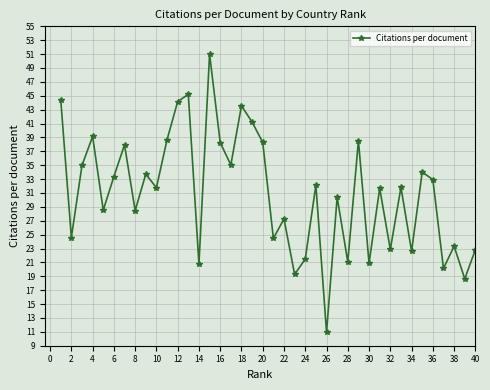

Does the chart display data point markers on the line(s)?

Yes